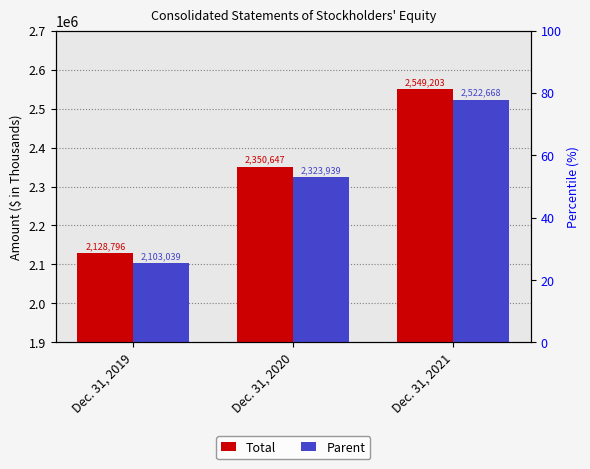

At which label is Total closest to 2338999?

Dec. 31, 2020